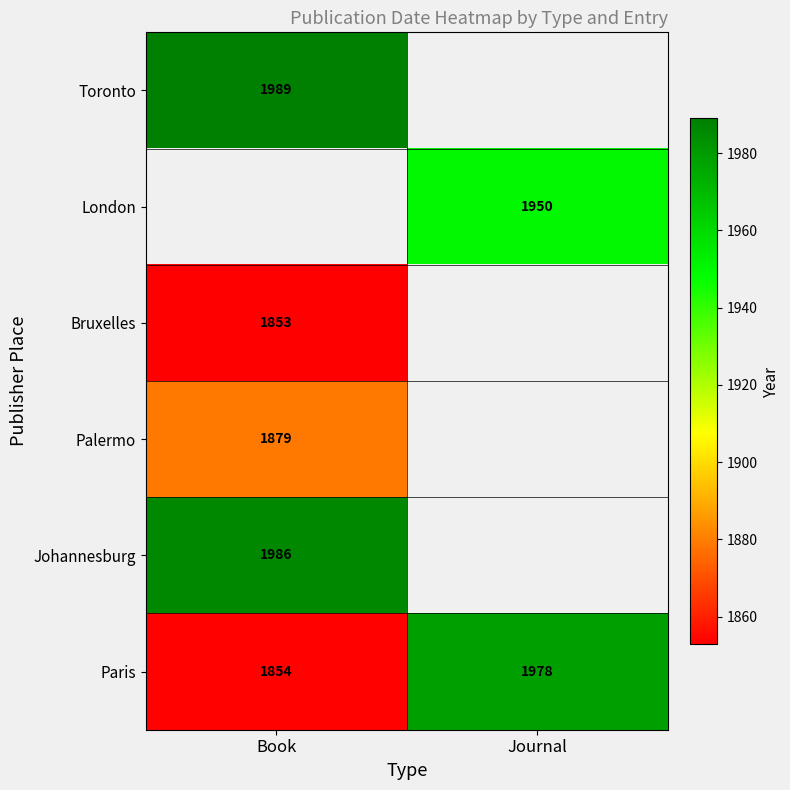

True or false: Bruxelles has a value of 1853 at Book.

True